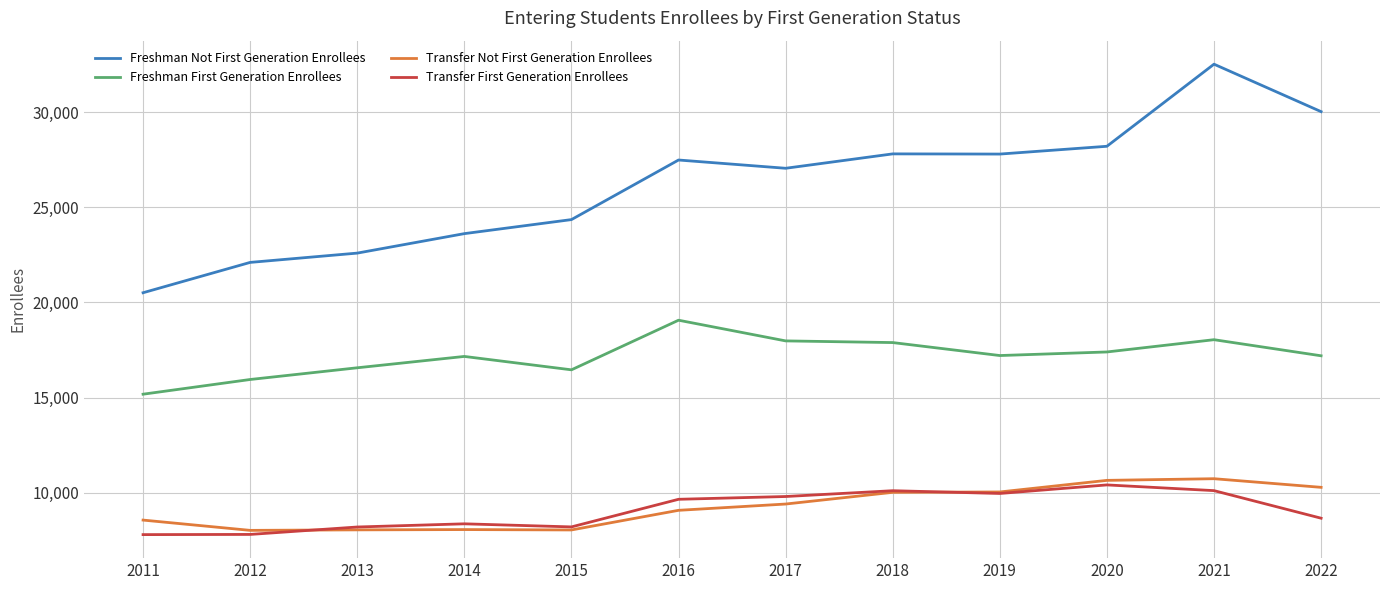

At which category is the sum across all series the highest?

2021